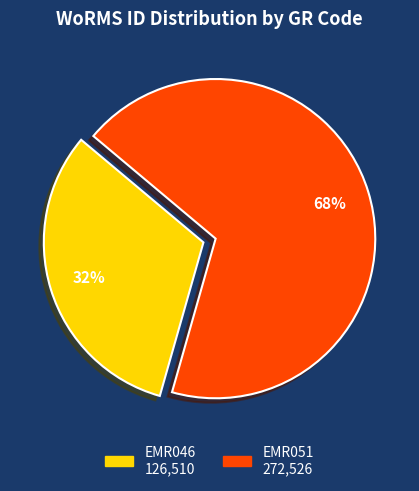

Which category has the biggest portion of the pie?

EMR051